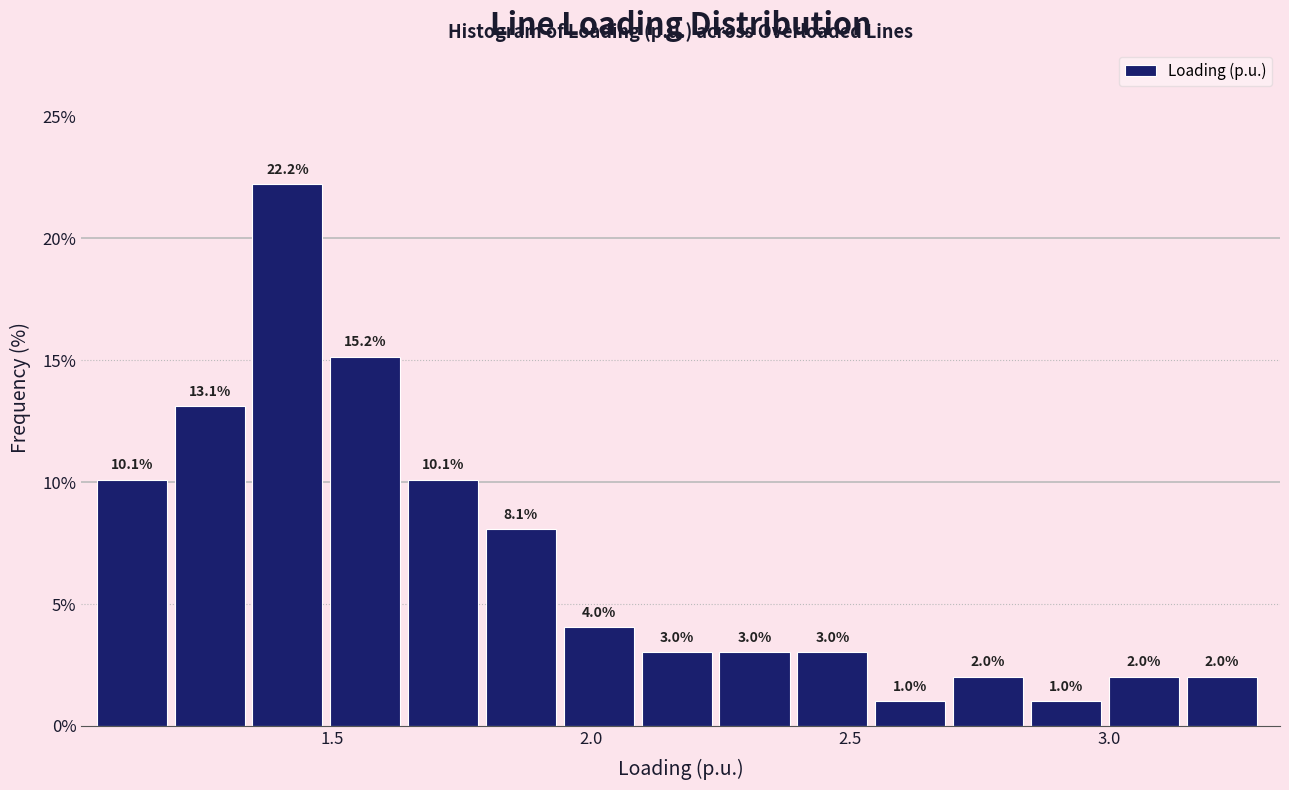

Read against the x-axis, roughly where is the centre of the tallest bar?

1.40